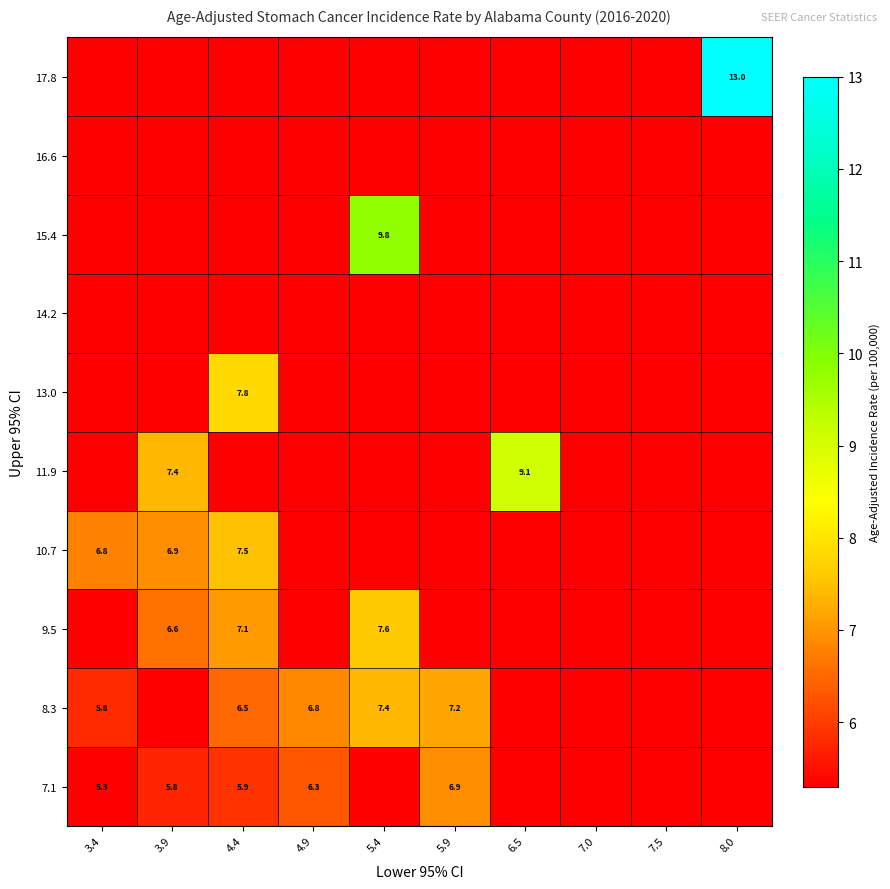

The value of 8.3 at 5.9 is 1.7. True or false?

False